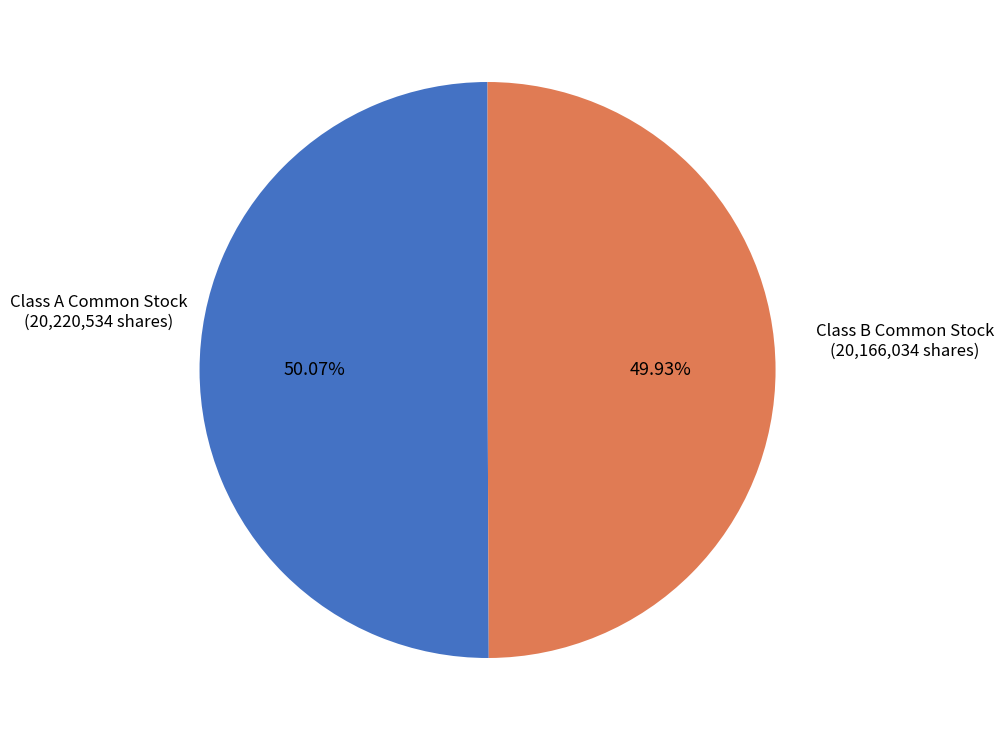

Is there any slice that represents more than half of the pie?

Yes